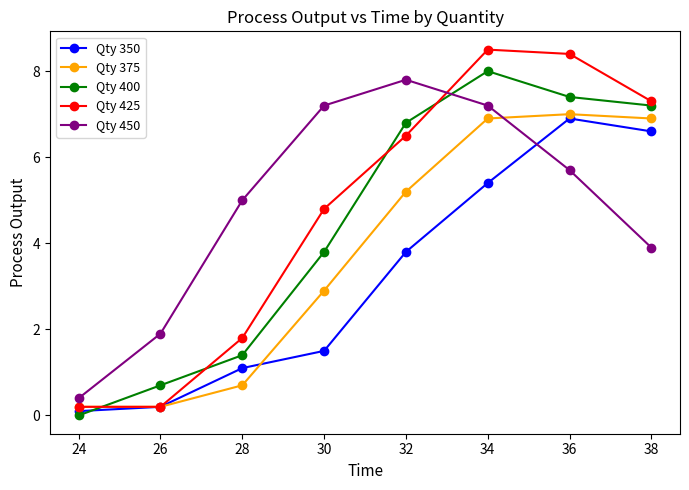

Reading left to right, extract all data points from this chart.

Qty 350: 0.1	0.2	1.1	1.5	3.8	5.4	6.9	6.6
Qty 375: 0.2	0.2	0.7	2.9	5.2	6.9	7.0	6.9
Qty 400: 0.0	0.7	1.4	3.8	6.8	8.0	7.4	7.2
Qty 425: 0.2	0.2	1.8	4.8	6.5	8.5	8.4	7.3
Qty 450: 0.4	1.9	5.0	7.2	7.8	7.2	5.7	3.9